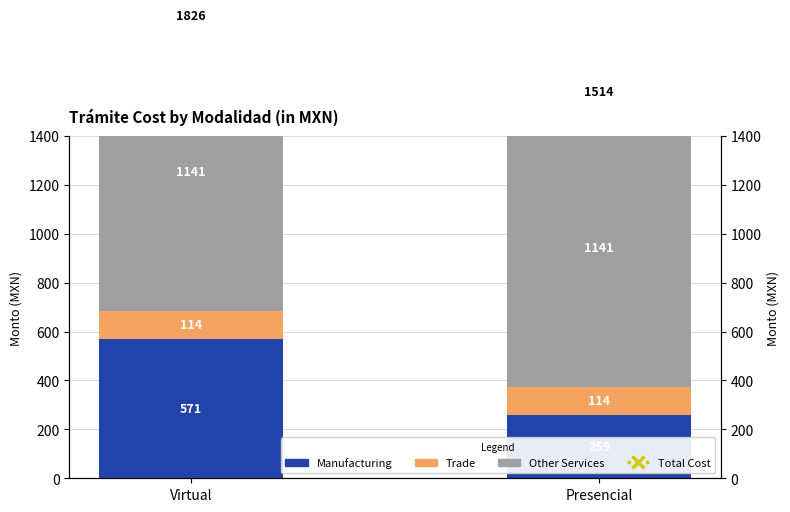

At which category is the sum across all series the highest?

Virtual